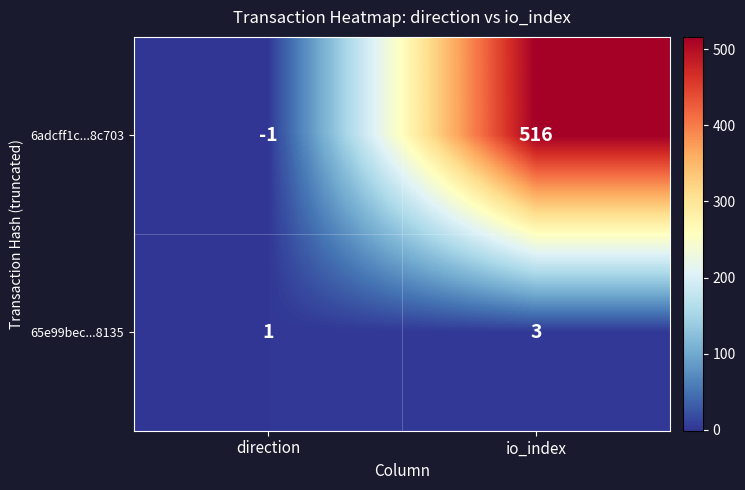

Which series has the largest total across all categories?

6adcff1c...8c703